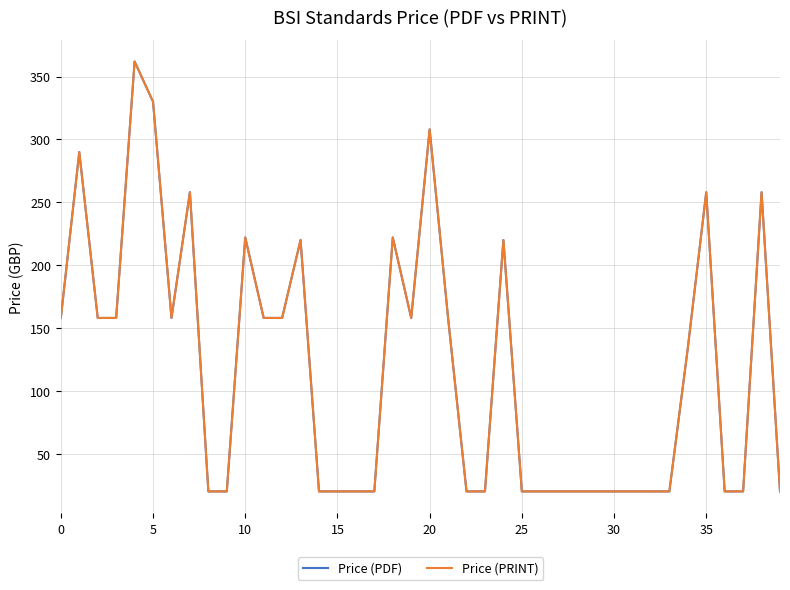

List the series in order of their peak value, highest first.

Price (PDF), Price (PRINT)